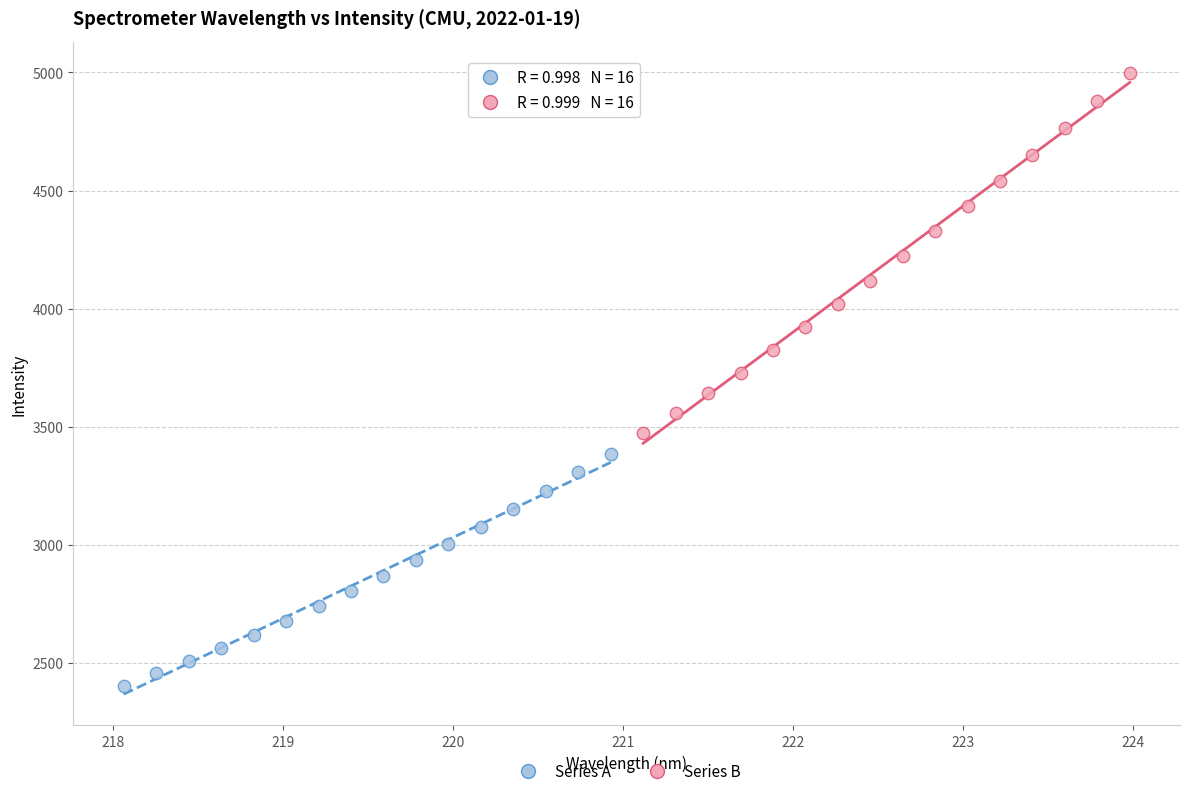

Which series contains the highest Y value?

Series B